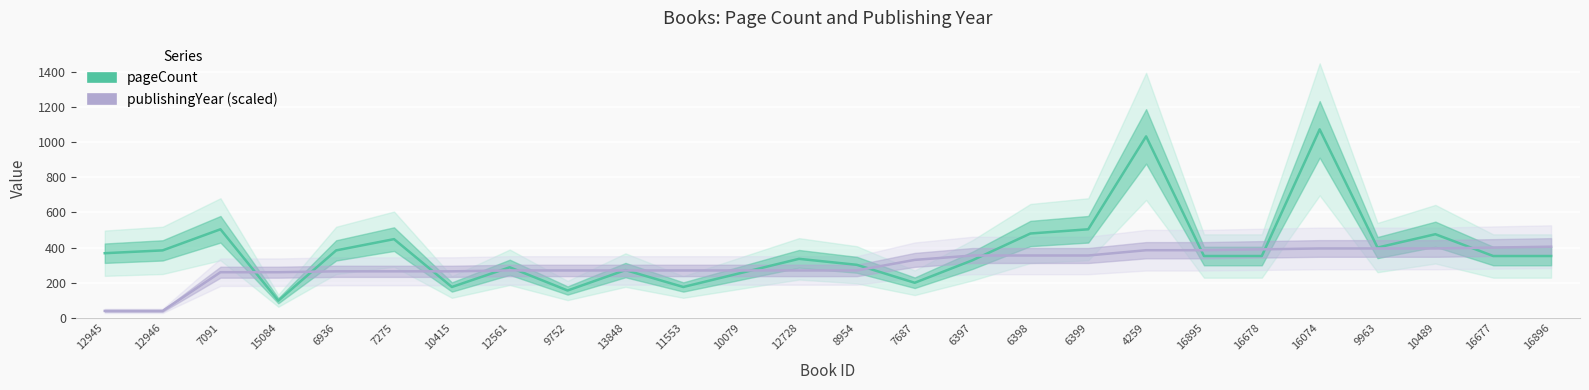

Is it true that pageCount equals 494 at 16896?

False